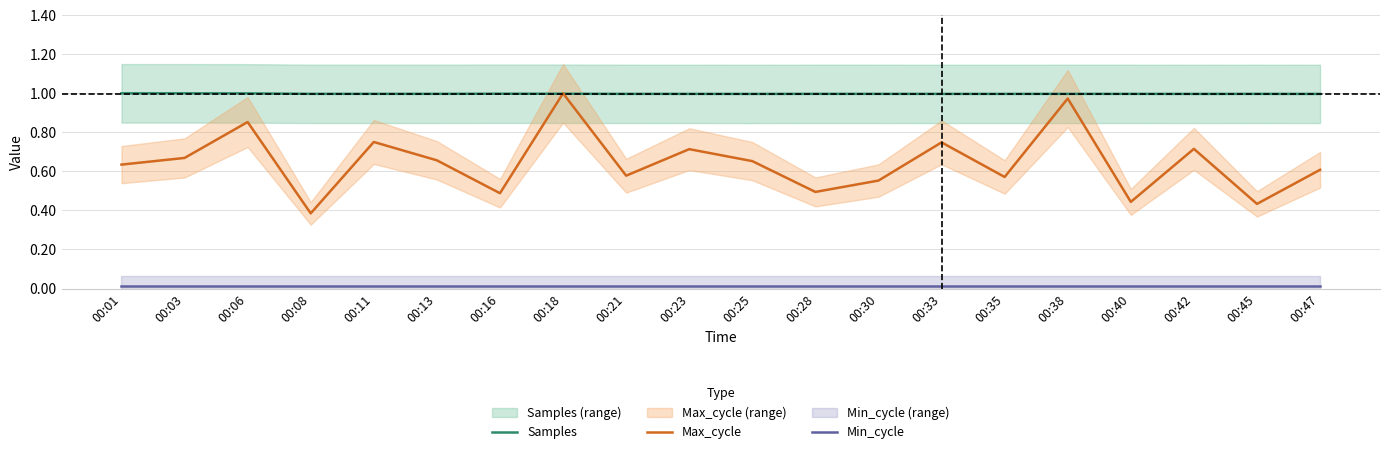

The Samples series shows 1.0 at 00:06. True or false?

True